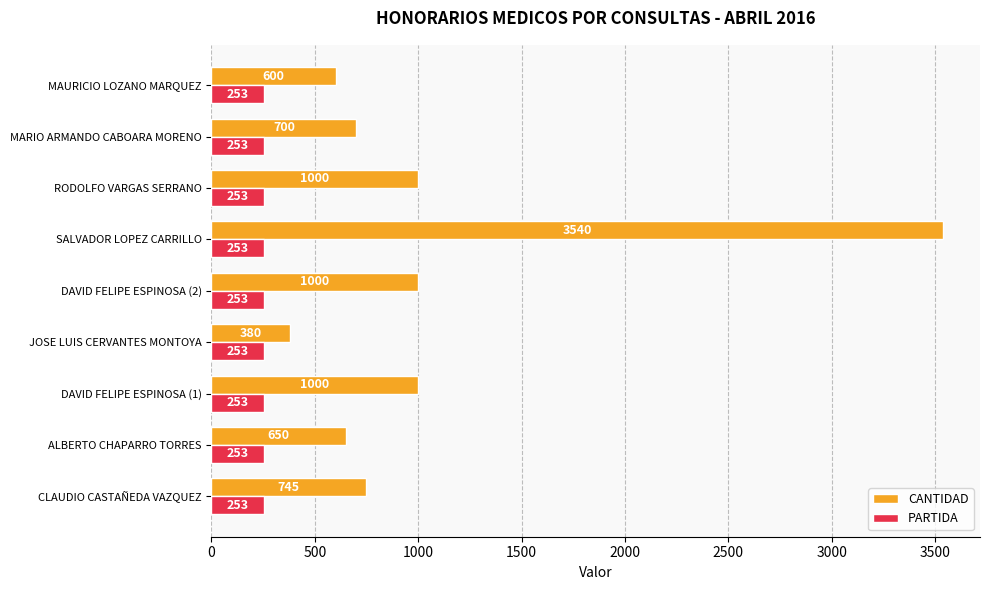

At which category is the sum across all series the highest?

SALVADOR LOPEZ CARRILLO